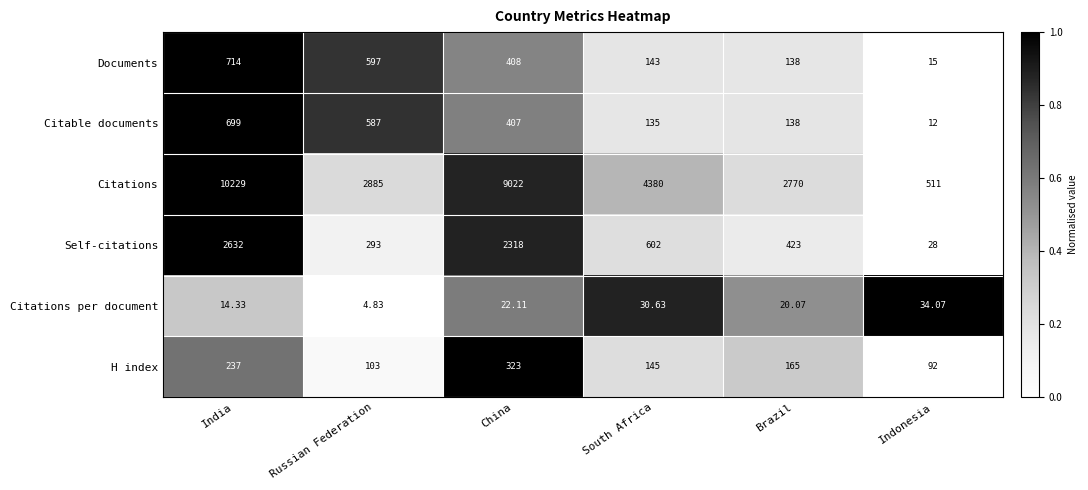

At which category does the chart reach its minimum across all series?

Russian Federation